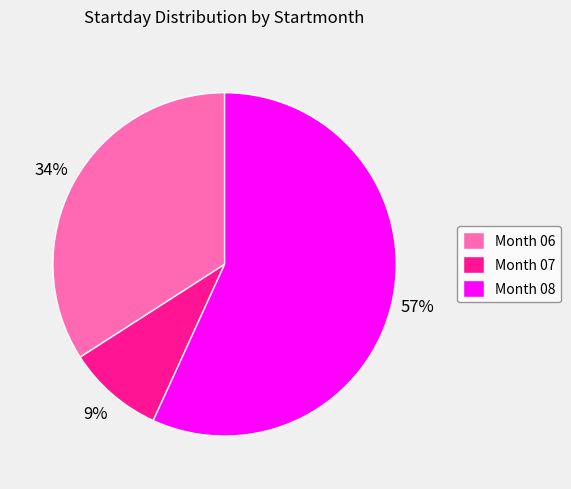

Between Month 06 and Month 08, which is larger?

Month 08